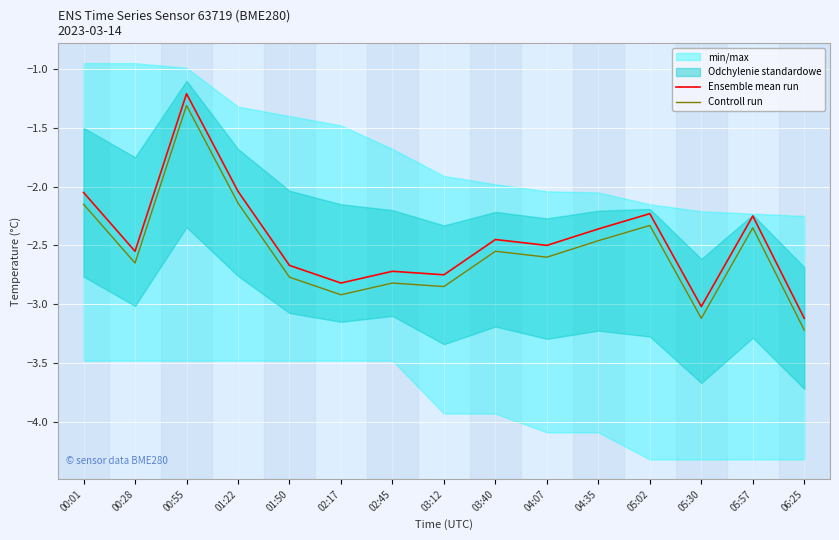

Between 00:28 and 02:17, which series saw the biggest shift?

Ensemble mean run